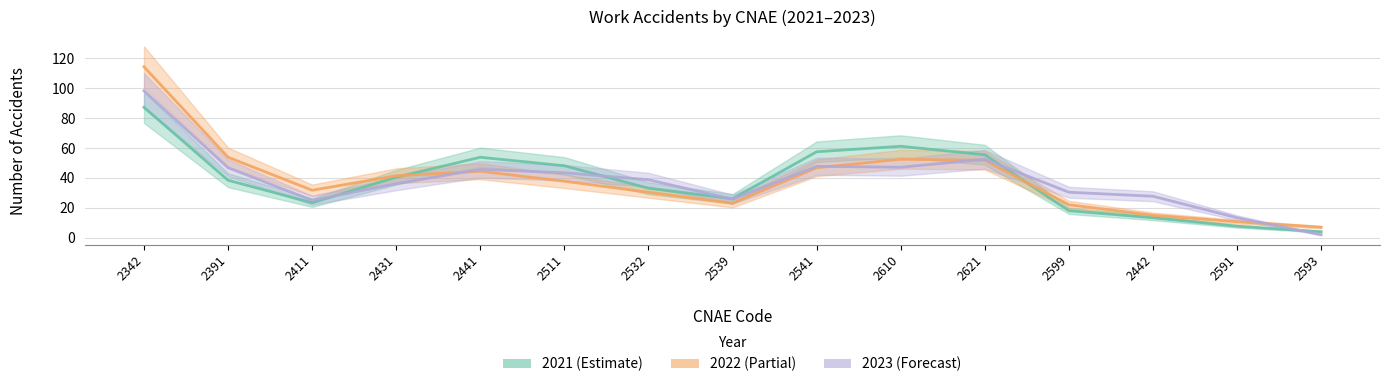

Which has a higher value, 2591 or 2511?

2511